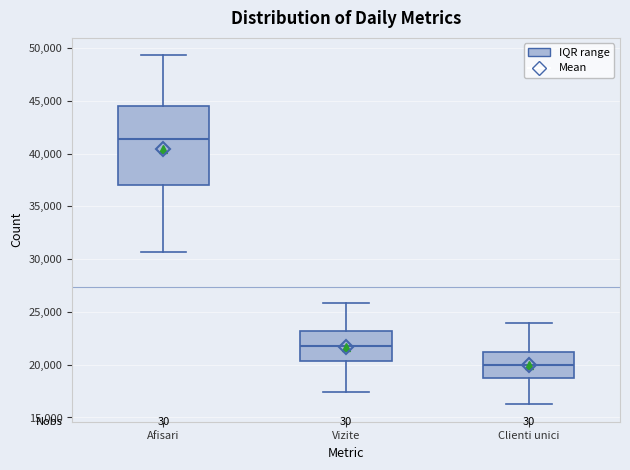

Where is the lower edge of the box for Clienti unici on the y-axis? The values are not printed on the chart, so give them approximately, as read against the axis.

18500